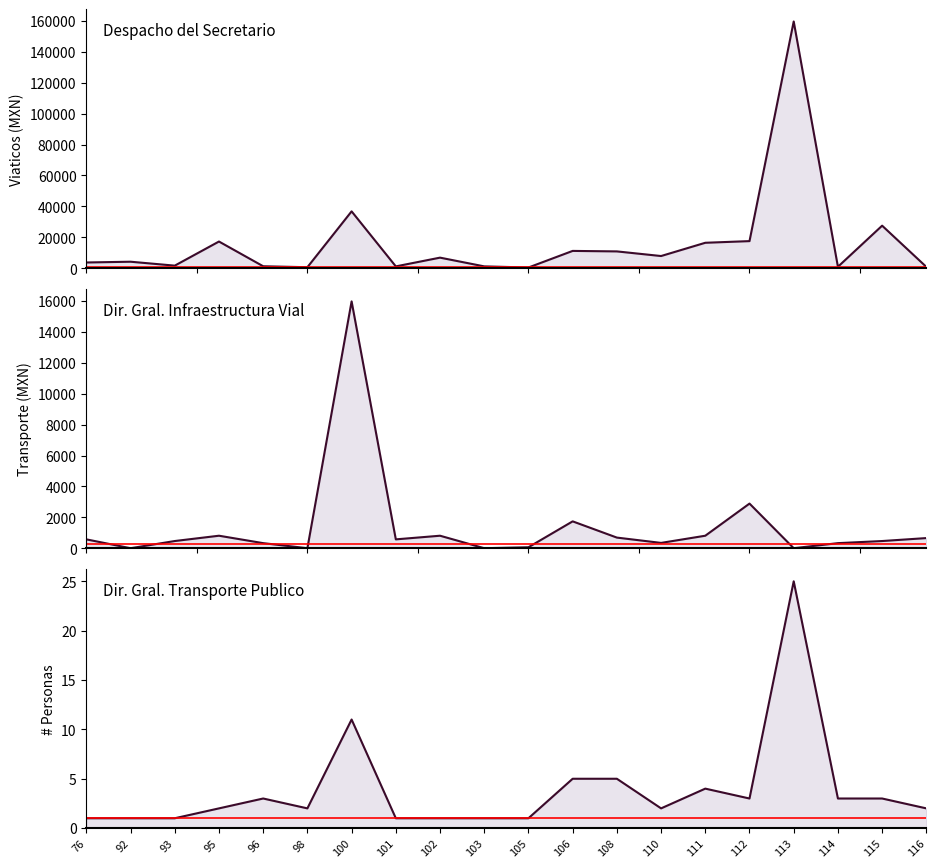

At which category does Num Personas reach its first local peak?

96